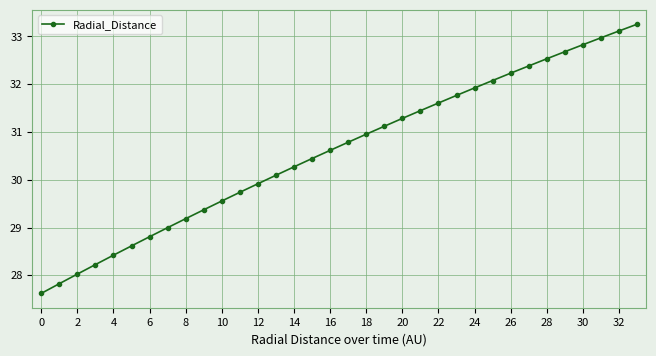

What is the greatest value displayed?

33.3